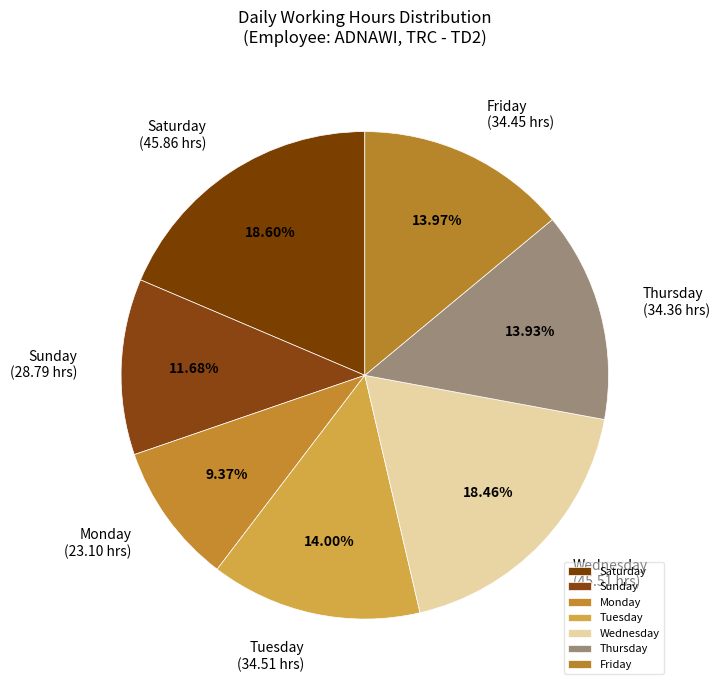

Do Wednesday and Friday together represent more than half of the pie?

No